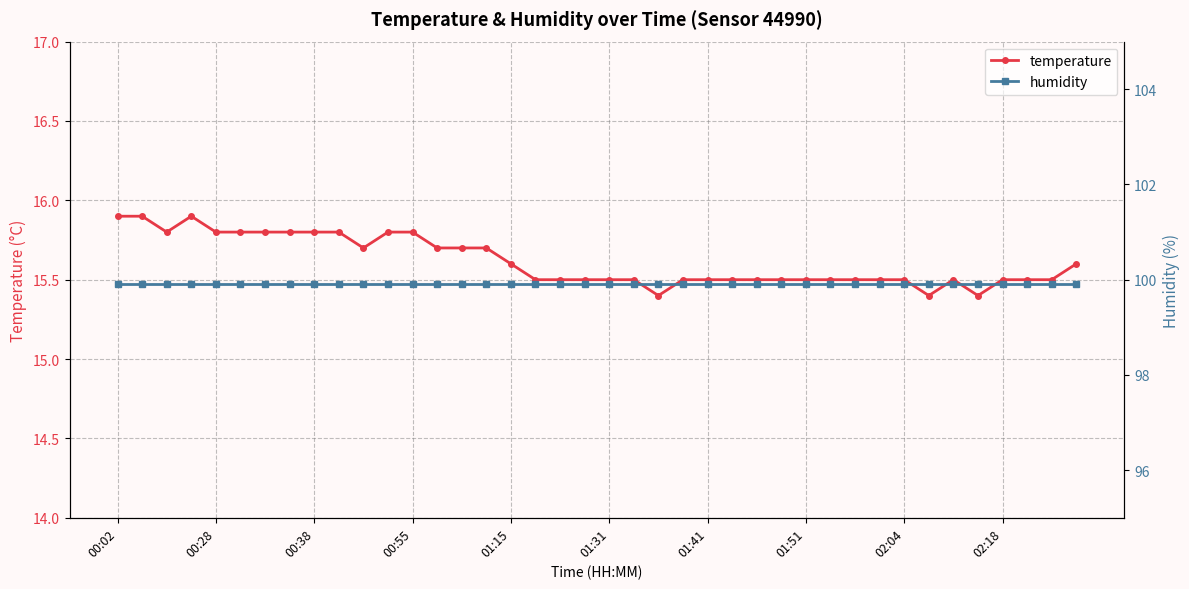

How many series are shown in this chart?

2